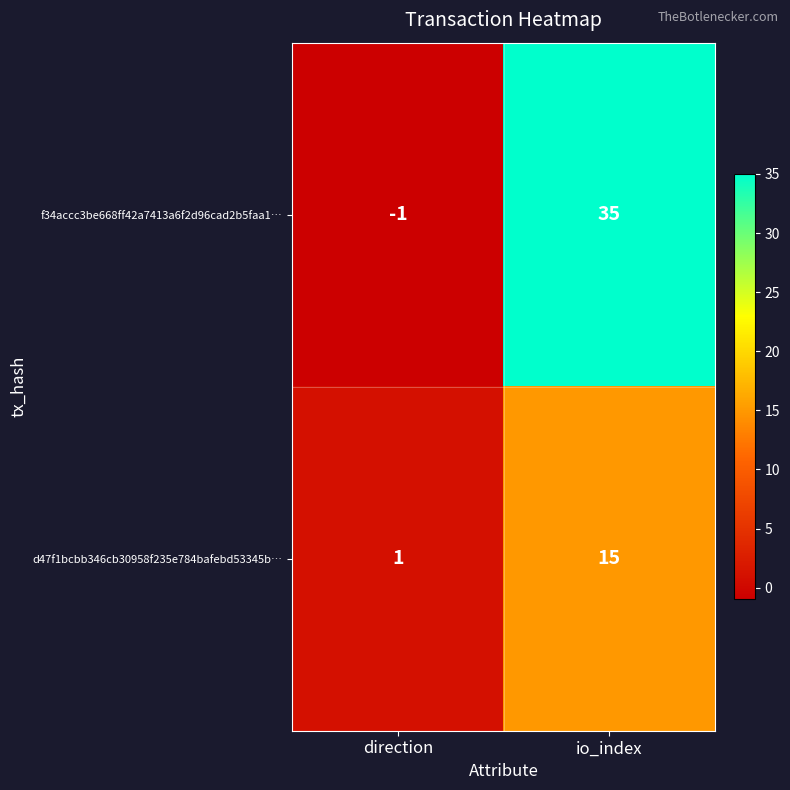

How many values in the f34accc3be668ff42a7413a6f2d96cad2b5faa1… series are below 35?

1